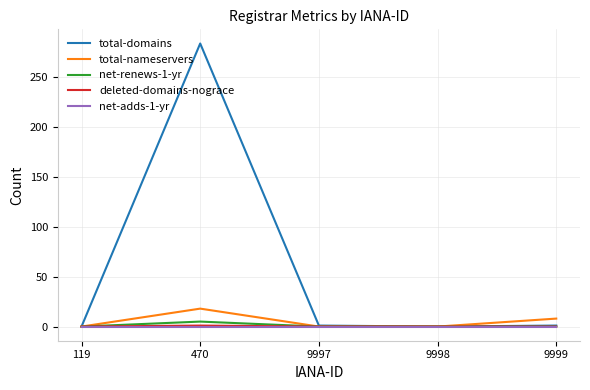

The value of deleted-domains-nograce at 9997 is 0. True or false?

True